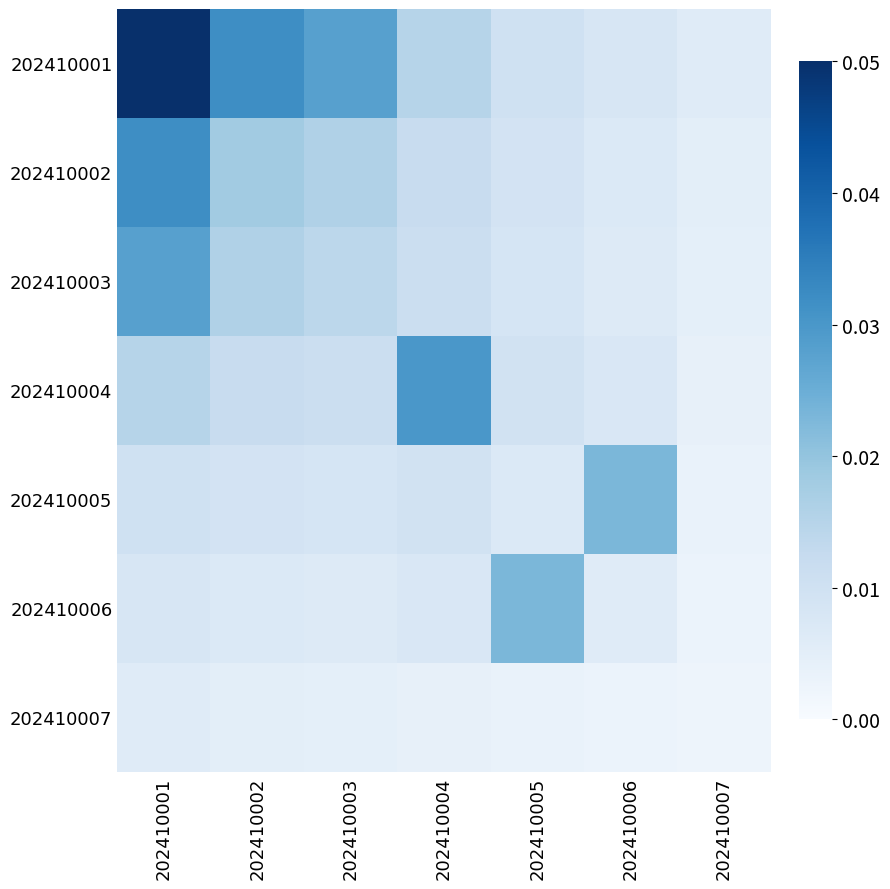

Between 202410002 and 202410007, which is larger?

202410002